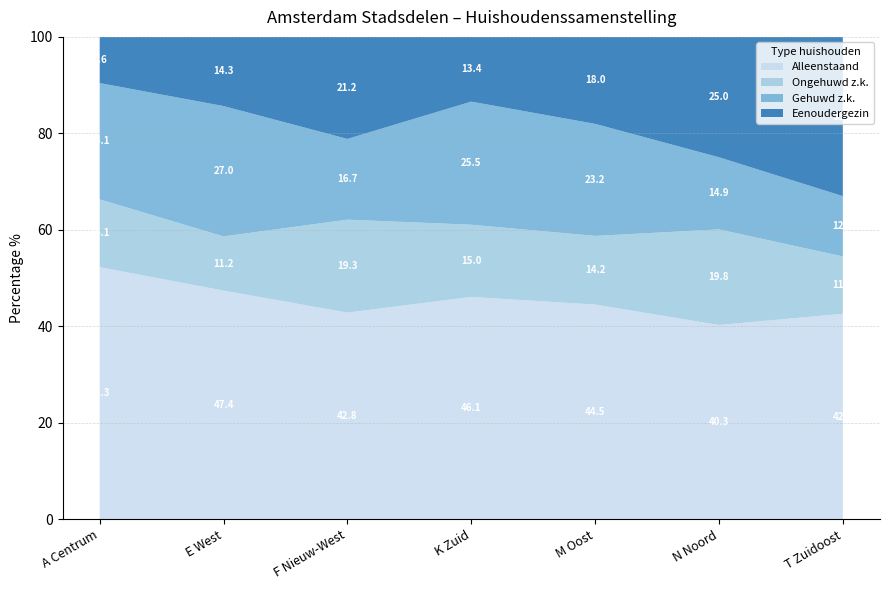

What is the total value across all series at K Zuid?

100.0